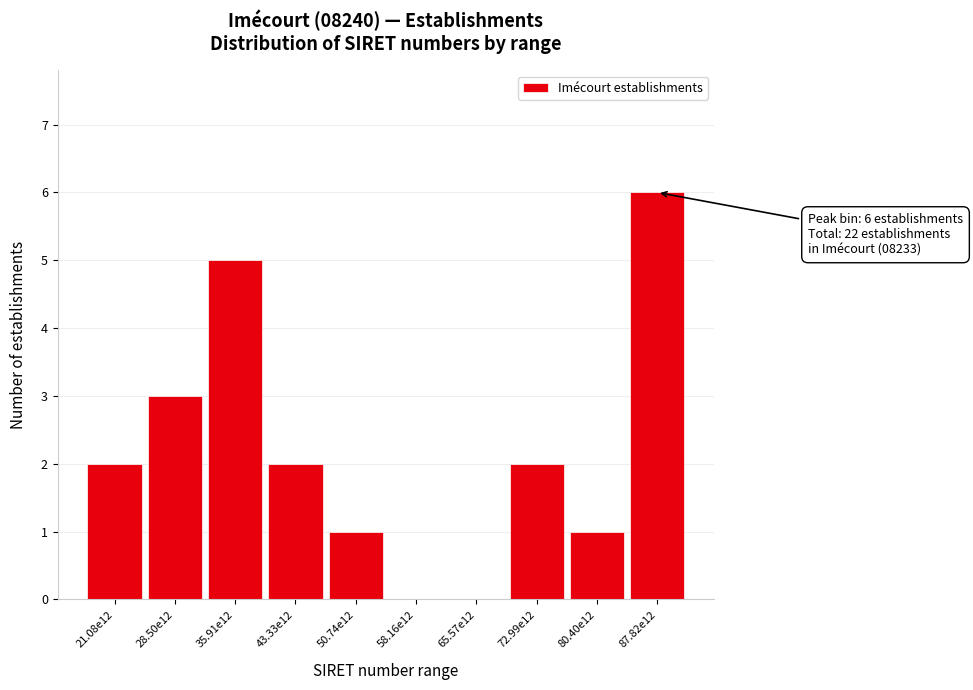

Reading right to left, transcribe all the data shown in this chart.

87.82e12=6	80.40e12=1	72.99e12=2	65.57e12=0	58.16e12=0	50.74e12=1	43.33e12=2	35.91e12=5	28.50e12=3	21.08e12=2